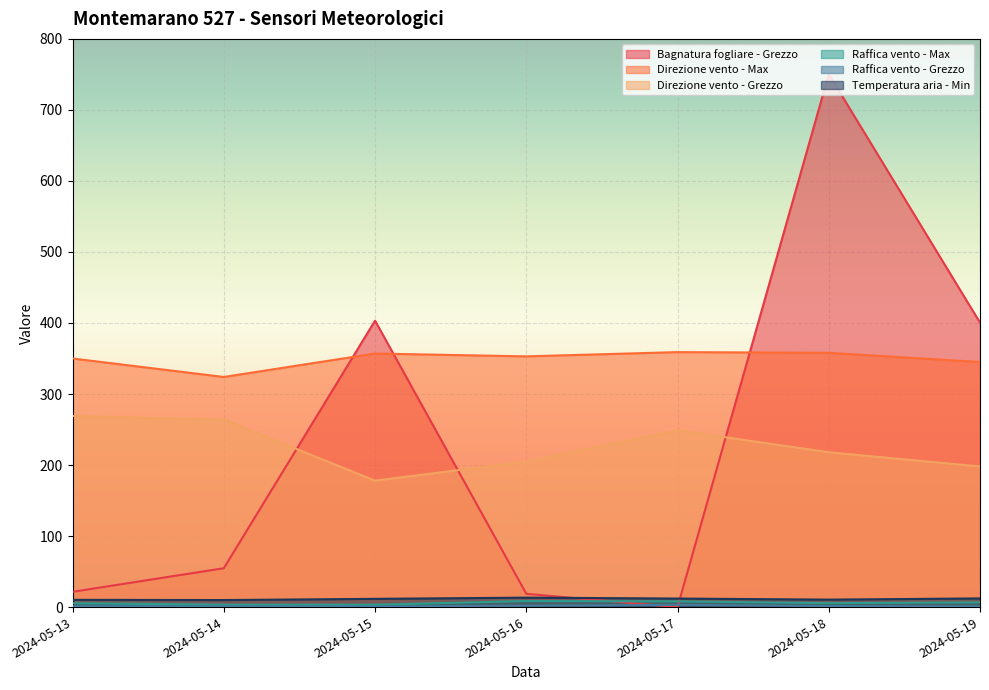

At which label does Temperatura aria - Min first exceed 11?

2024-05-15